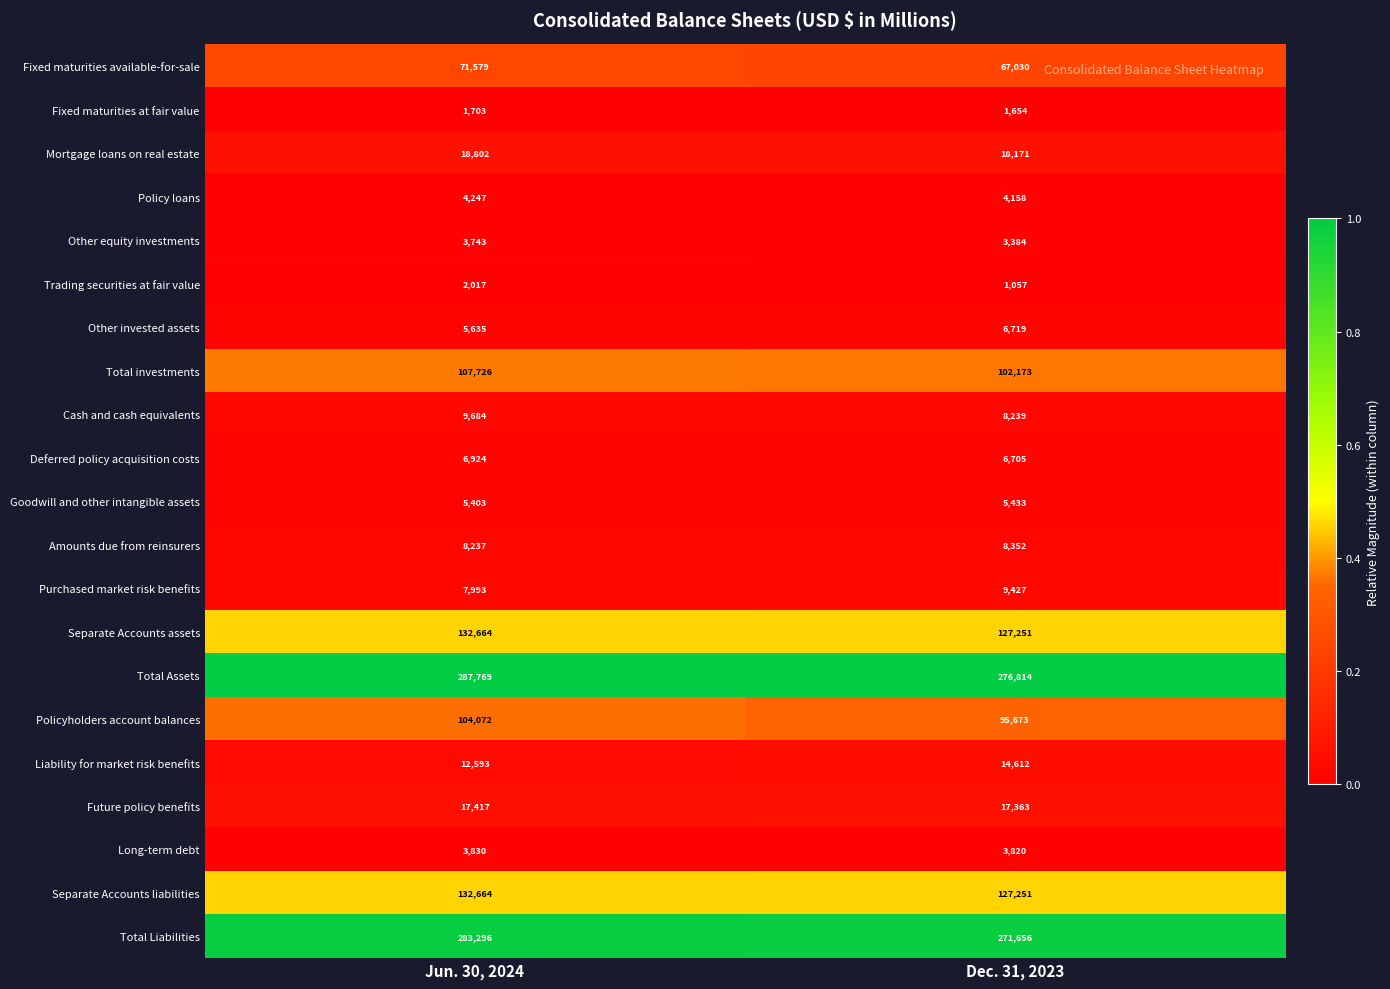

Read the Cash and cash equivalents value at Jun. 30, 2024, to the nearest 100.

9700